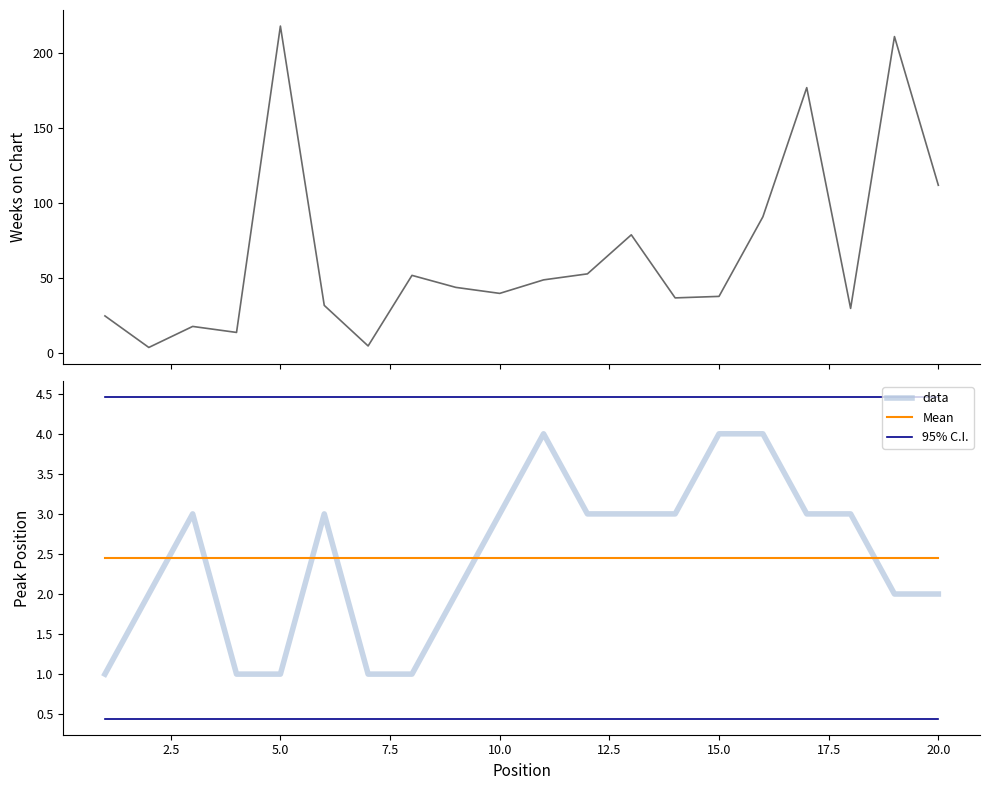

Is it true that 95% C.I. equals 5.9 at 15.0?

False